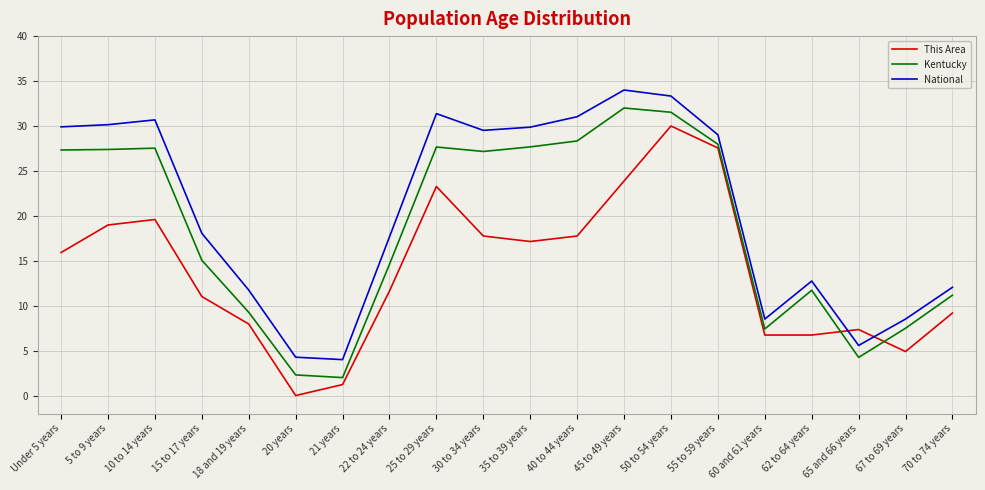

What is the average value of the This Area series?

13.9